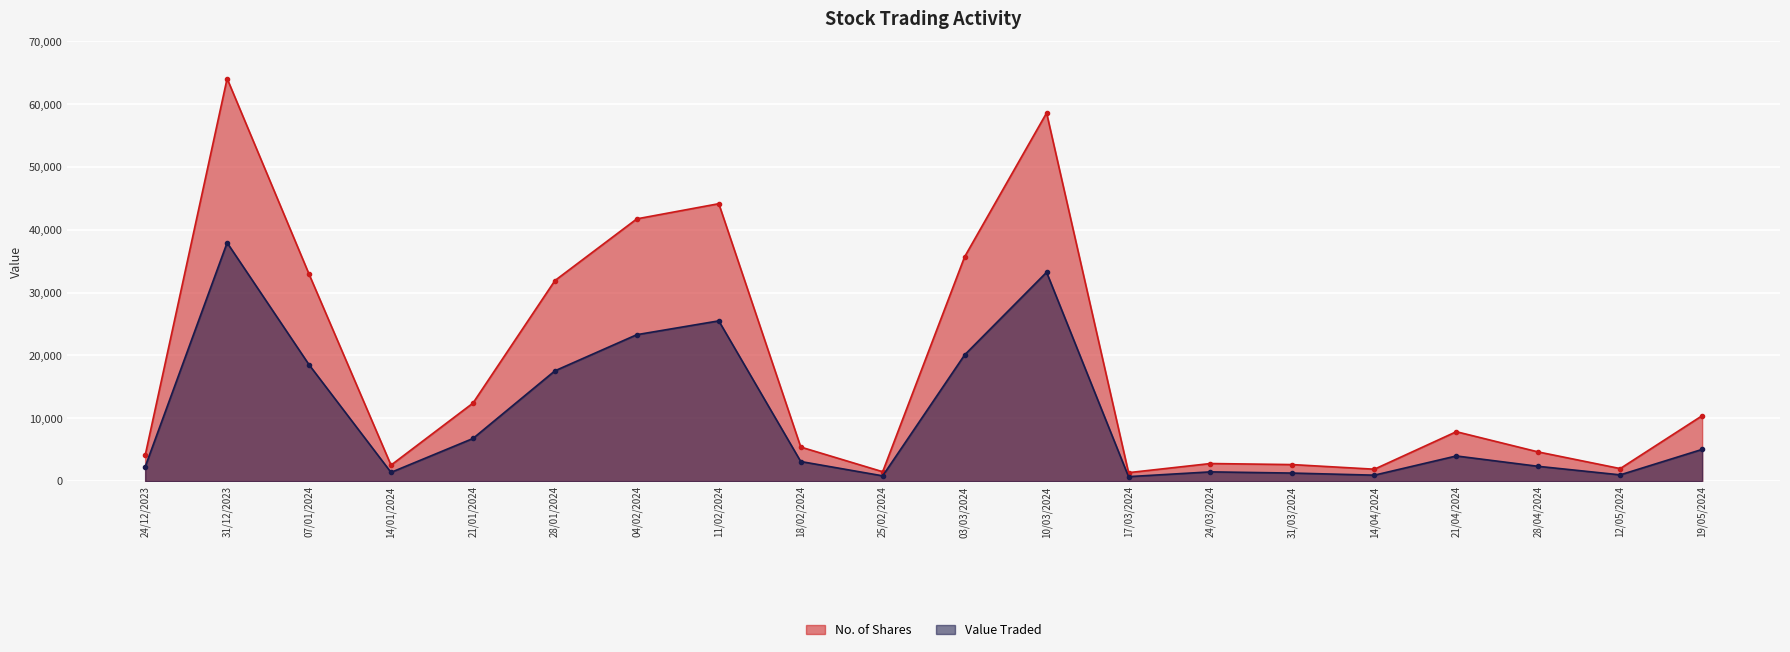

Between 17/03/2024 and 07/01/2024, which series saw the biggest shift?

No. of Shares